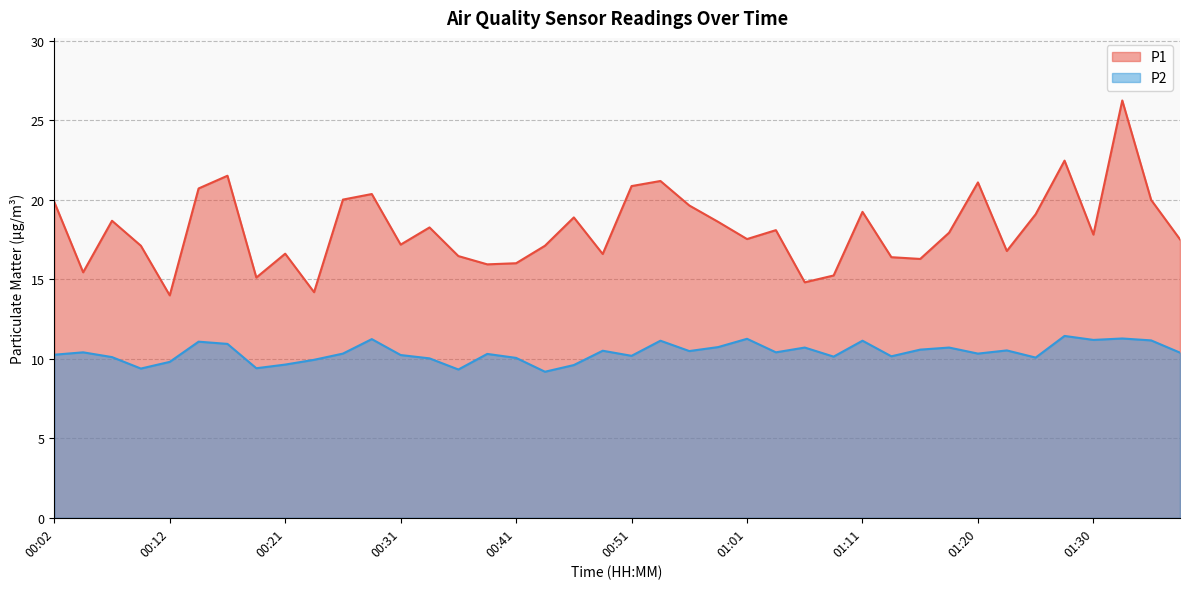

Reading right to left, transcribe all the data shown in this chart.

P1: 01:38=17.5	01:35=20.0	01:33=26.2	01:30=17.8	01:28=22.4	01:25=19.1	01:23=16.8	01:20=21.1	01:18=17.9	01:15=16.3	01:13=16.4	01:11=19.2	01:08=15.2	01:06=14.8	01:03=18.1	01:01=17.5	00:58=18.6	00:56=19.6	00:53=21.2	00:51=20.9	00:48=16.6	00:46=18.9	00:43=17.1	00:41=16.0	00:38=15.9	00:36=16.4	00:34=18.2	00:31=17.2	00:29=20.4	00:26=20.0	00:24=14.2	00:21=16.6	00:19=15.1	00:16=21.5	00:14=20.7	00:12=14.0	00:09=17.1	00:07=18.7	00:04=15.4	00:02=19.9
P2: 01:38=10.4	01:35=11.2	01:33=11.3	01:30=11.2	01:28=11.4	01:25=10.1	01:23=10.5	01:20=10.3	01:18=10.7	01:15=10.6	01:13=10.2	01:11=11.1	01:08=10.1	01:06=10.7	01:03=10.4	01:01=11.2	00:58=10.7	00:56=10.5	00:53=11.1	00:51=10.2	00:48=10.5	00:46=9.6	00:43=9.2	00:41=10.1	00:38=10.3	00:36=9.3	00:34=10.0	00:31=10.2	00:29=11.2	00:26=10.3	00:24=9.9	00:21=9.6	00:19=9.4	00:16=10.9	00:14=11.1	00:12=9.8	00:09=9.4	00:07=10.1	00:04=10.4	00:02=10.2